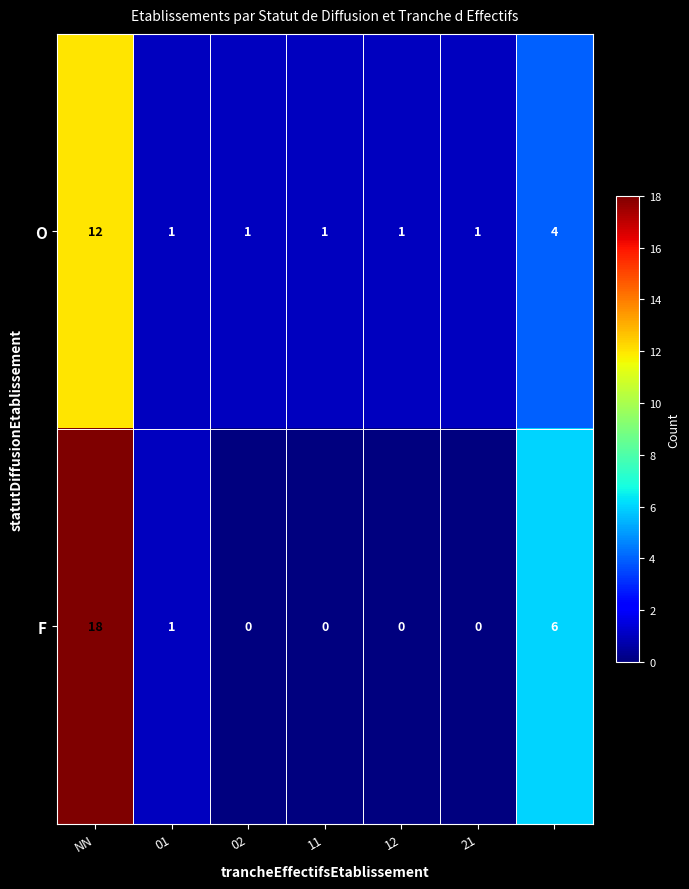

List the series in order of their overall mean, lowest first.

O, F